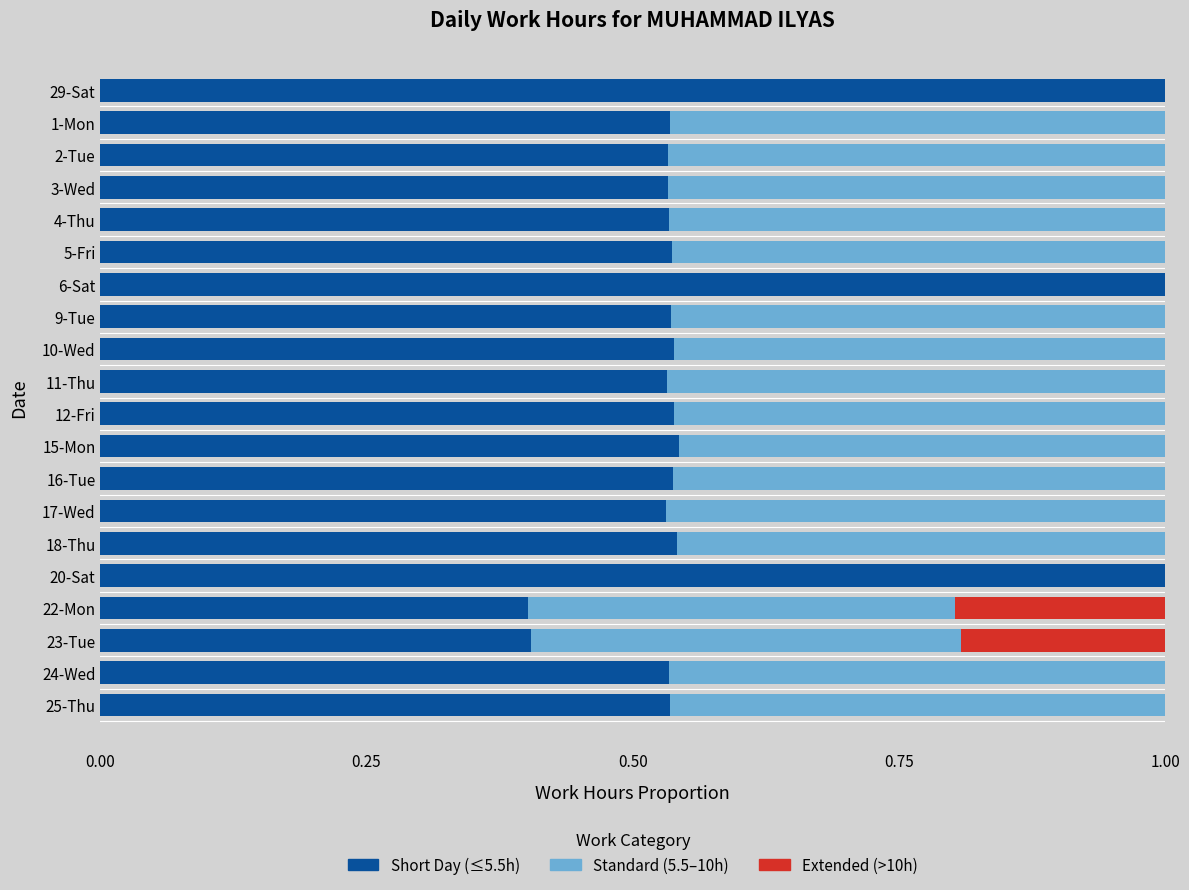

What is the total value across all series at 17-Wed?

1.0